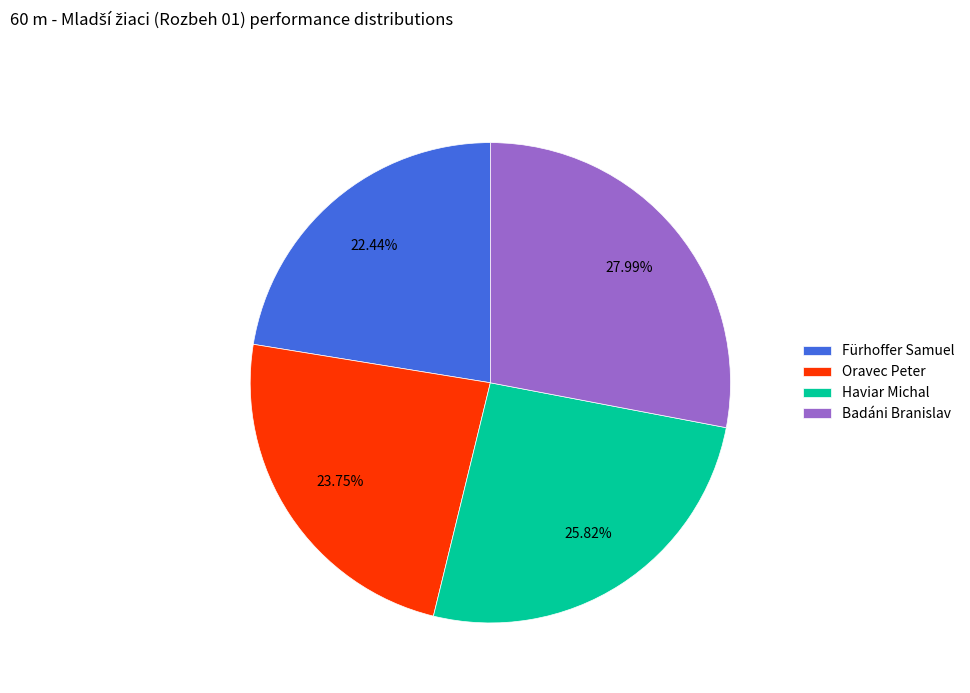

To the nearest percent, what is the average slice percentage?

25%